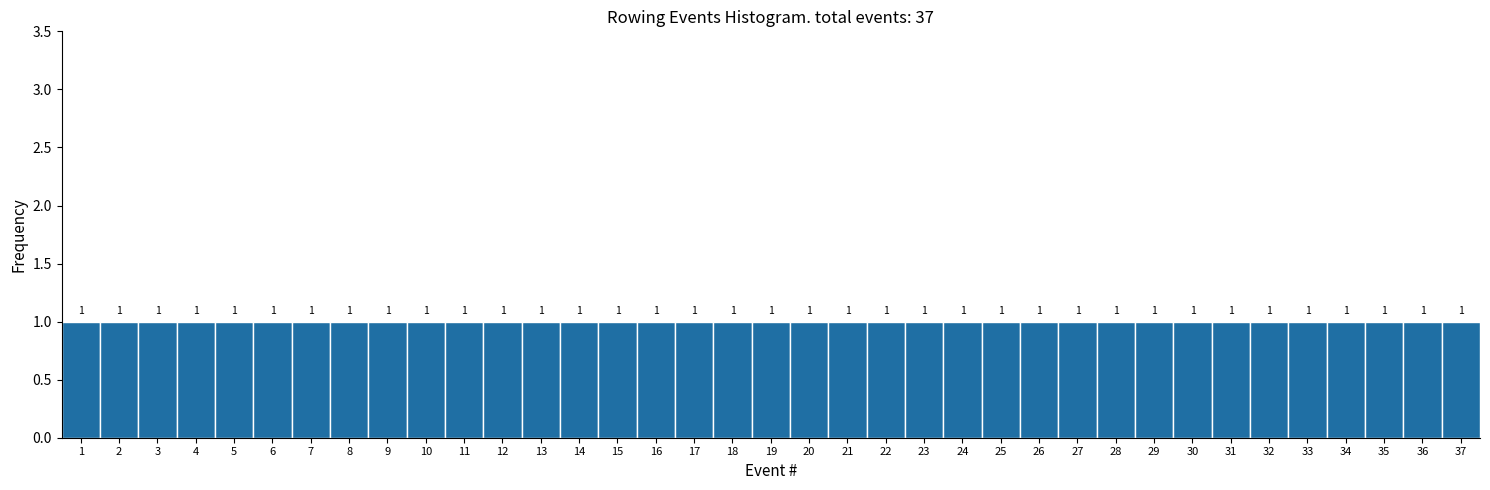

How tall is the bar that spans 34.5 to 35.5 on the x-axis?

1